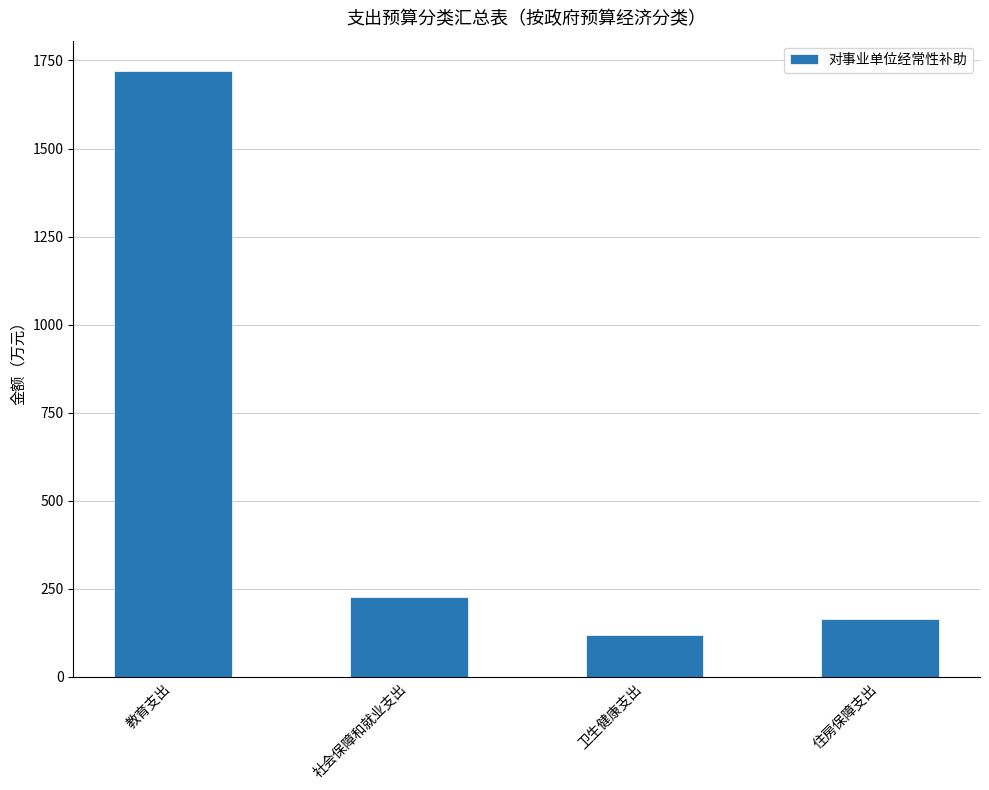

The value at 卫生健康支出 is 119.3. True or false?

True